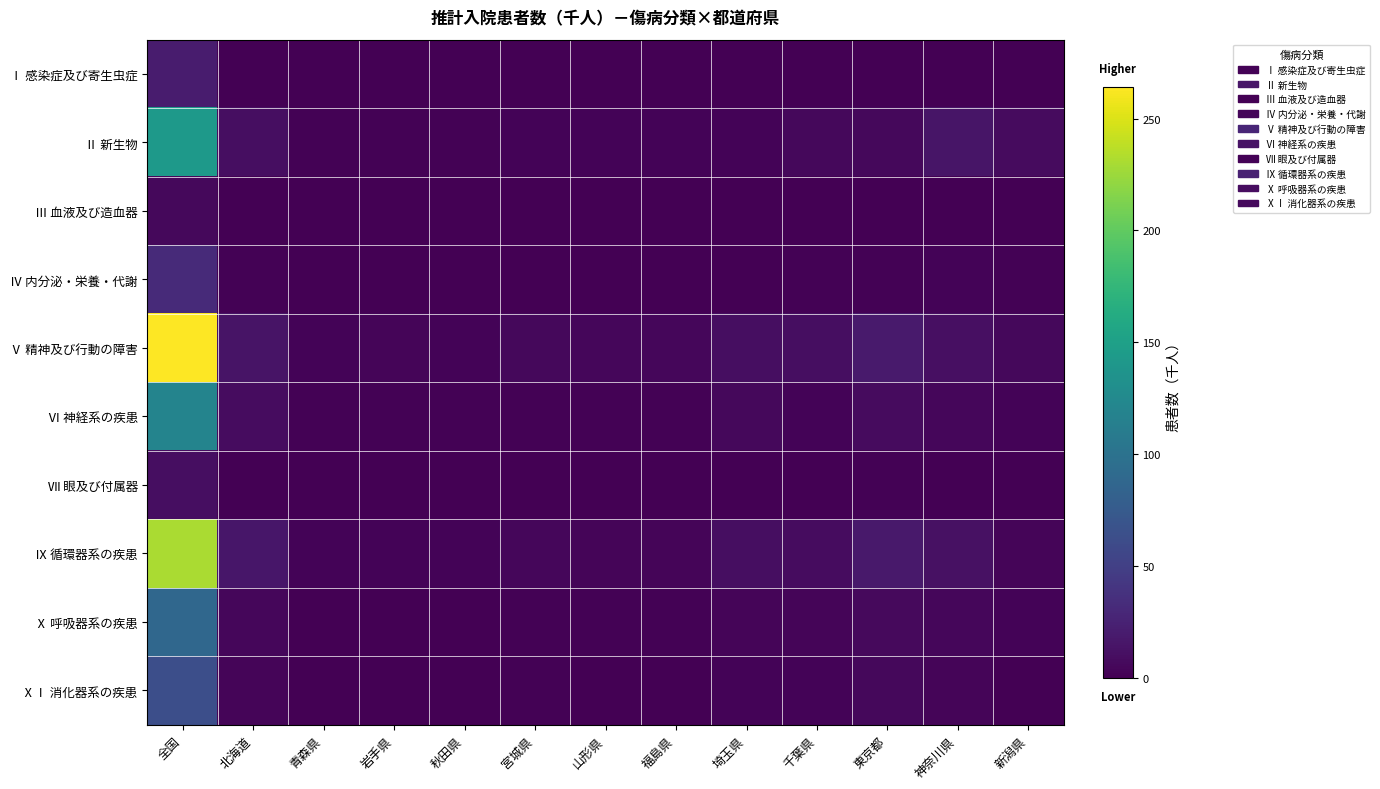

What is the difference between the highest and lowest values at 北海道?

15.2